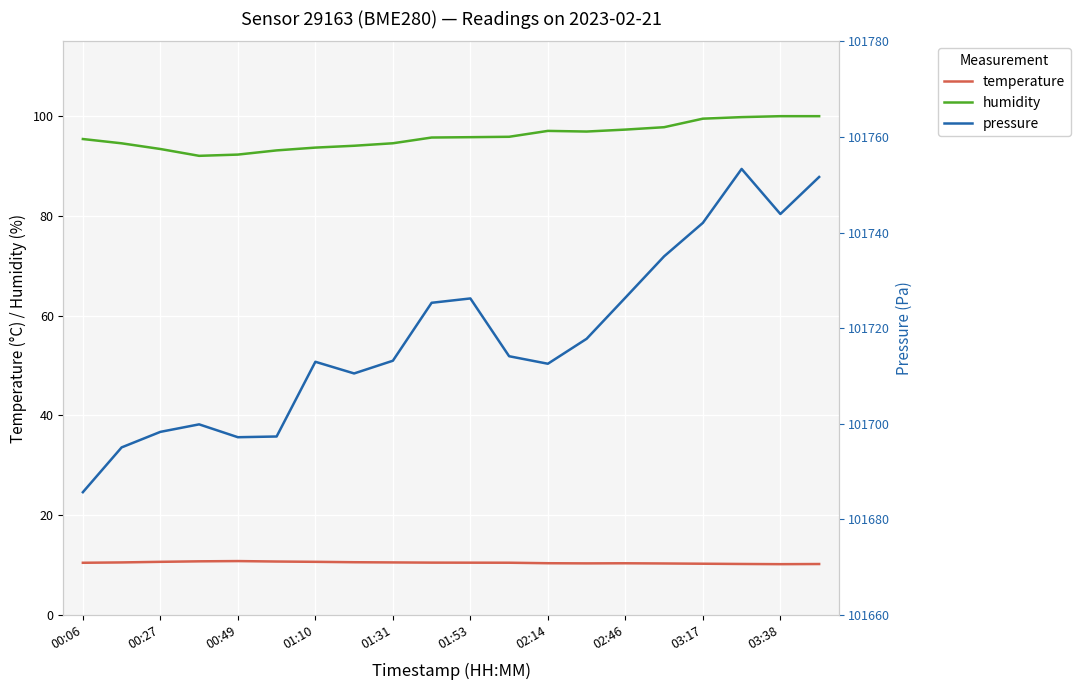

True or false: humidity and temperature cross at least once.

False